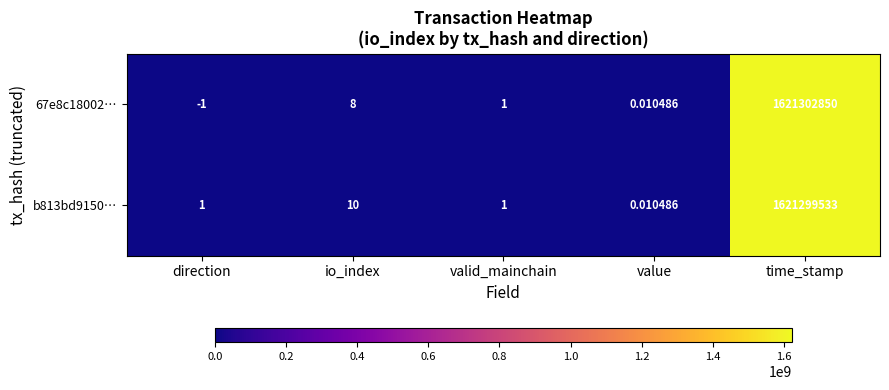

Which category has the highest value in the 67e8c18002… series?

time_stamp